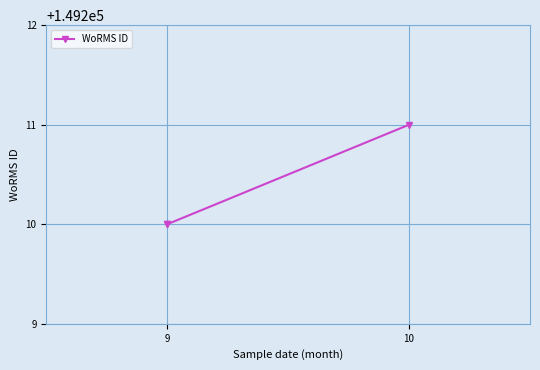

What position from the left is 9?

1